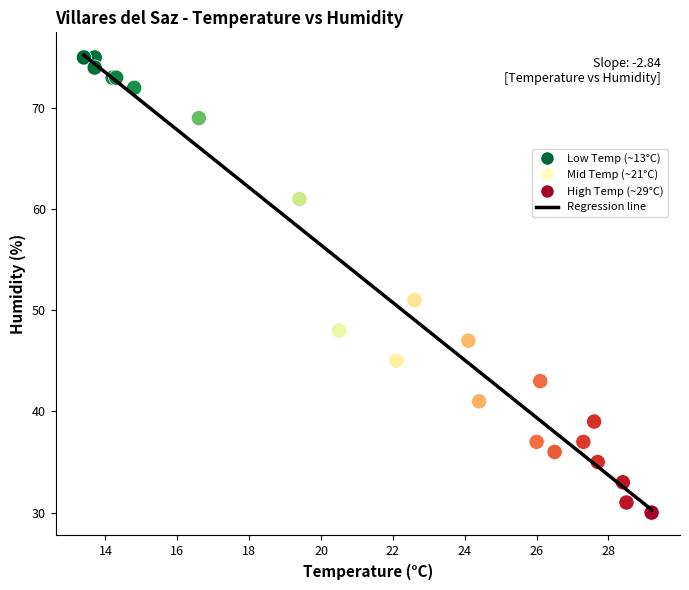

What Y value in the scatter plot is closest to 52?

51